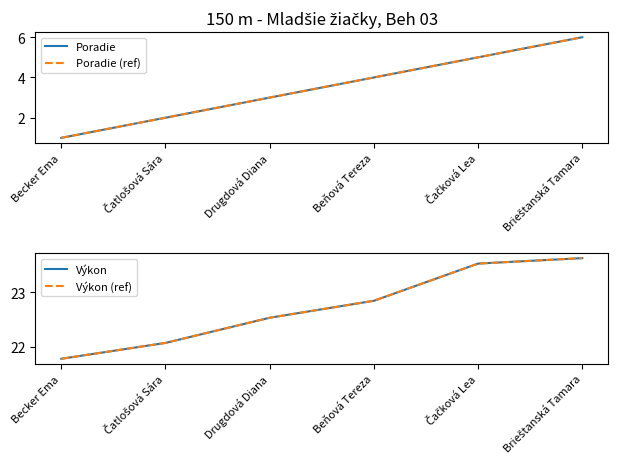

Which series has the largest total across all categories?

Výkon